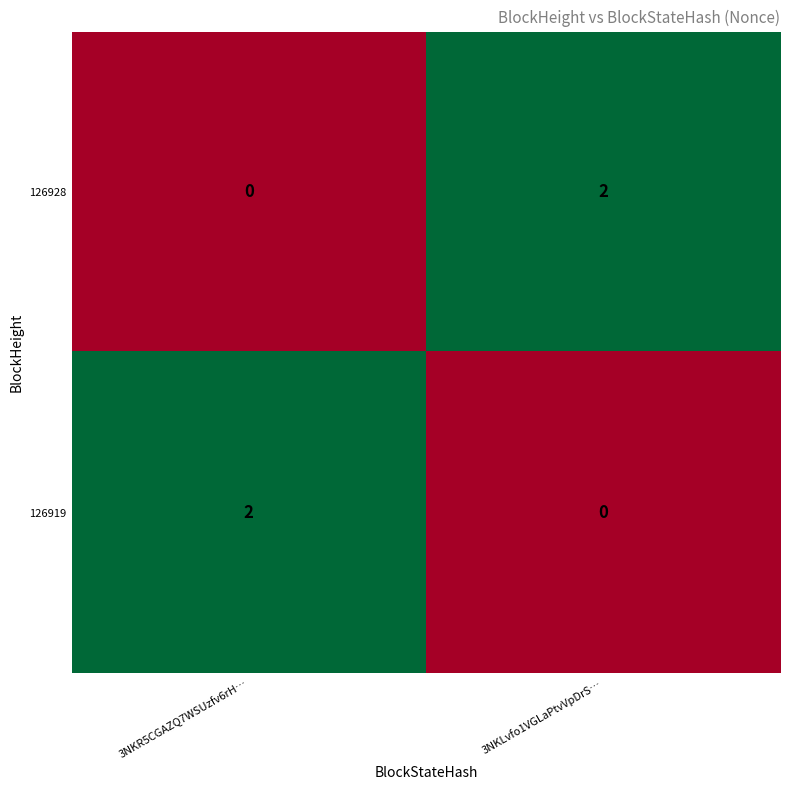

True or false: 126919 has a value of 1 at 3NKLvfo1VGLaPtvVpDrS….

False